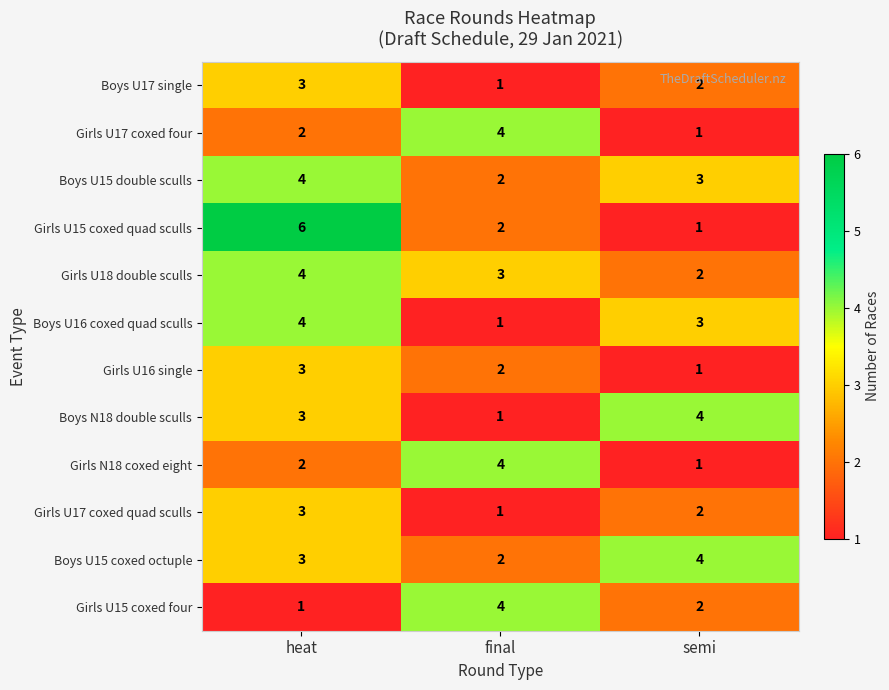

What is the greatest value displayed?

6